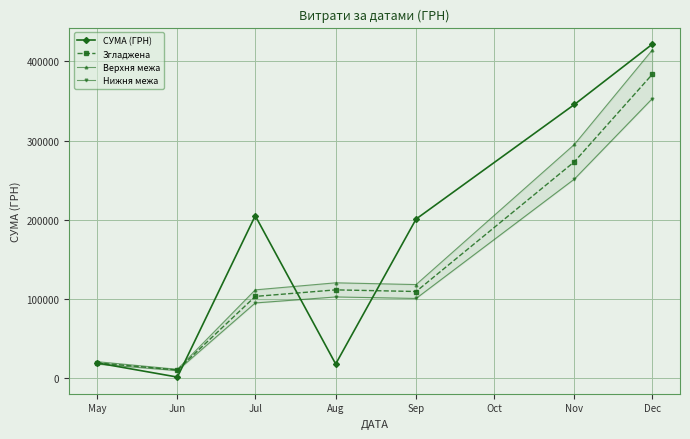

What is the difference between the maximum and minimum values in the Згладжена series?

373265.6